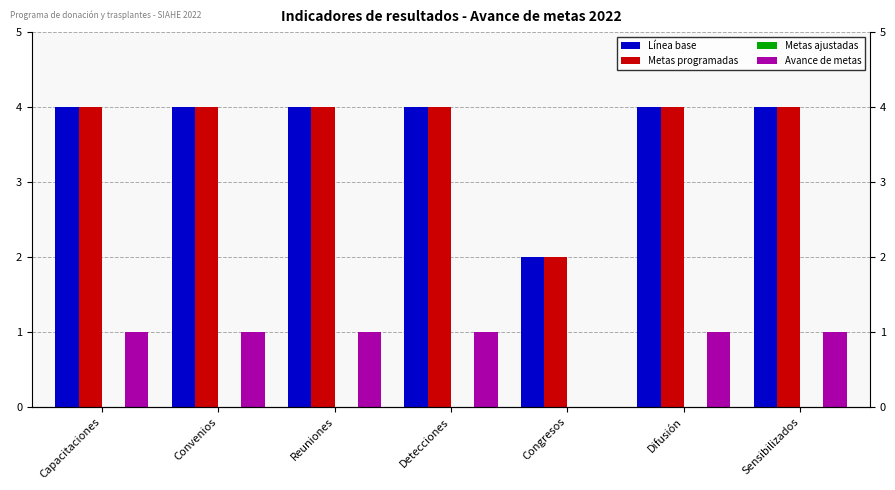

At which label does Línea base reach its peak?

Capacitaciones